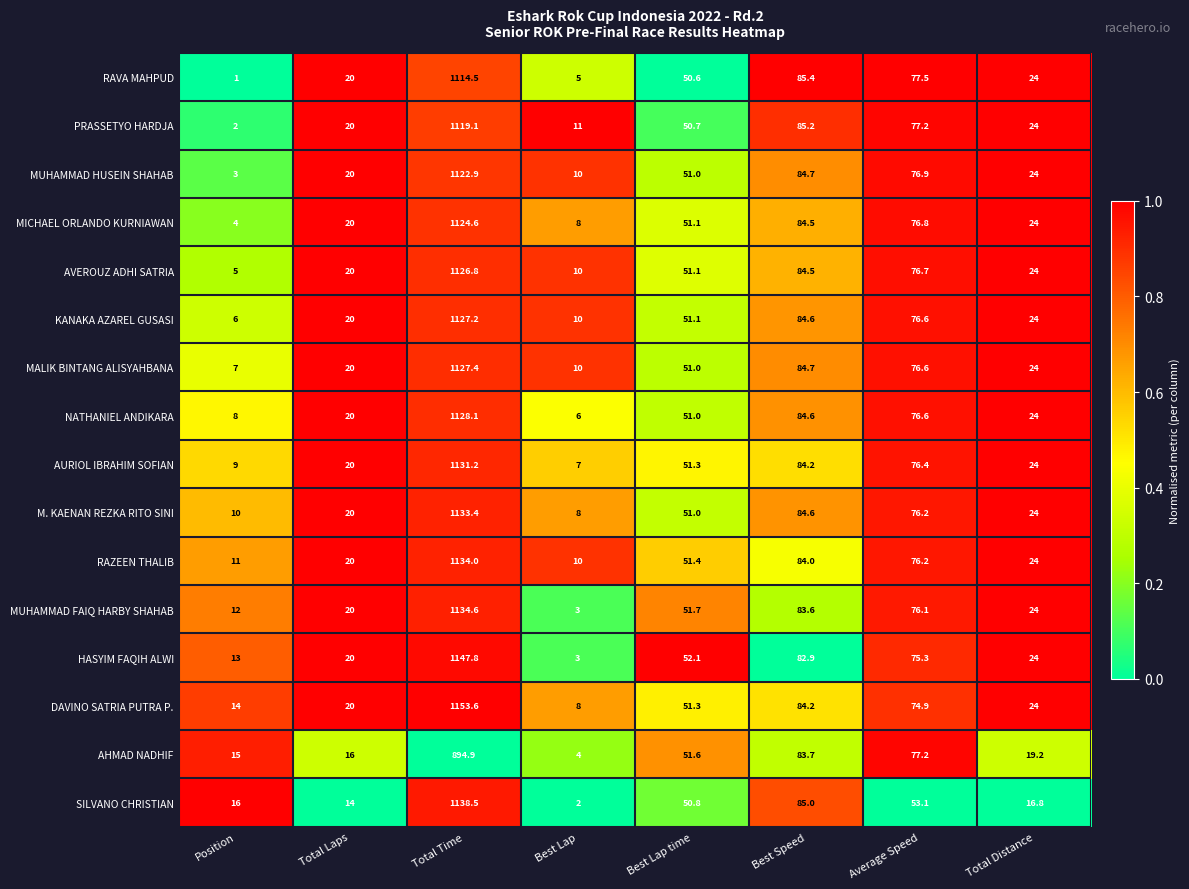

Which category has the lowest value across all series?

Position